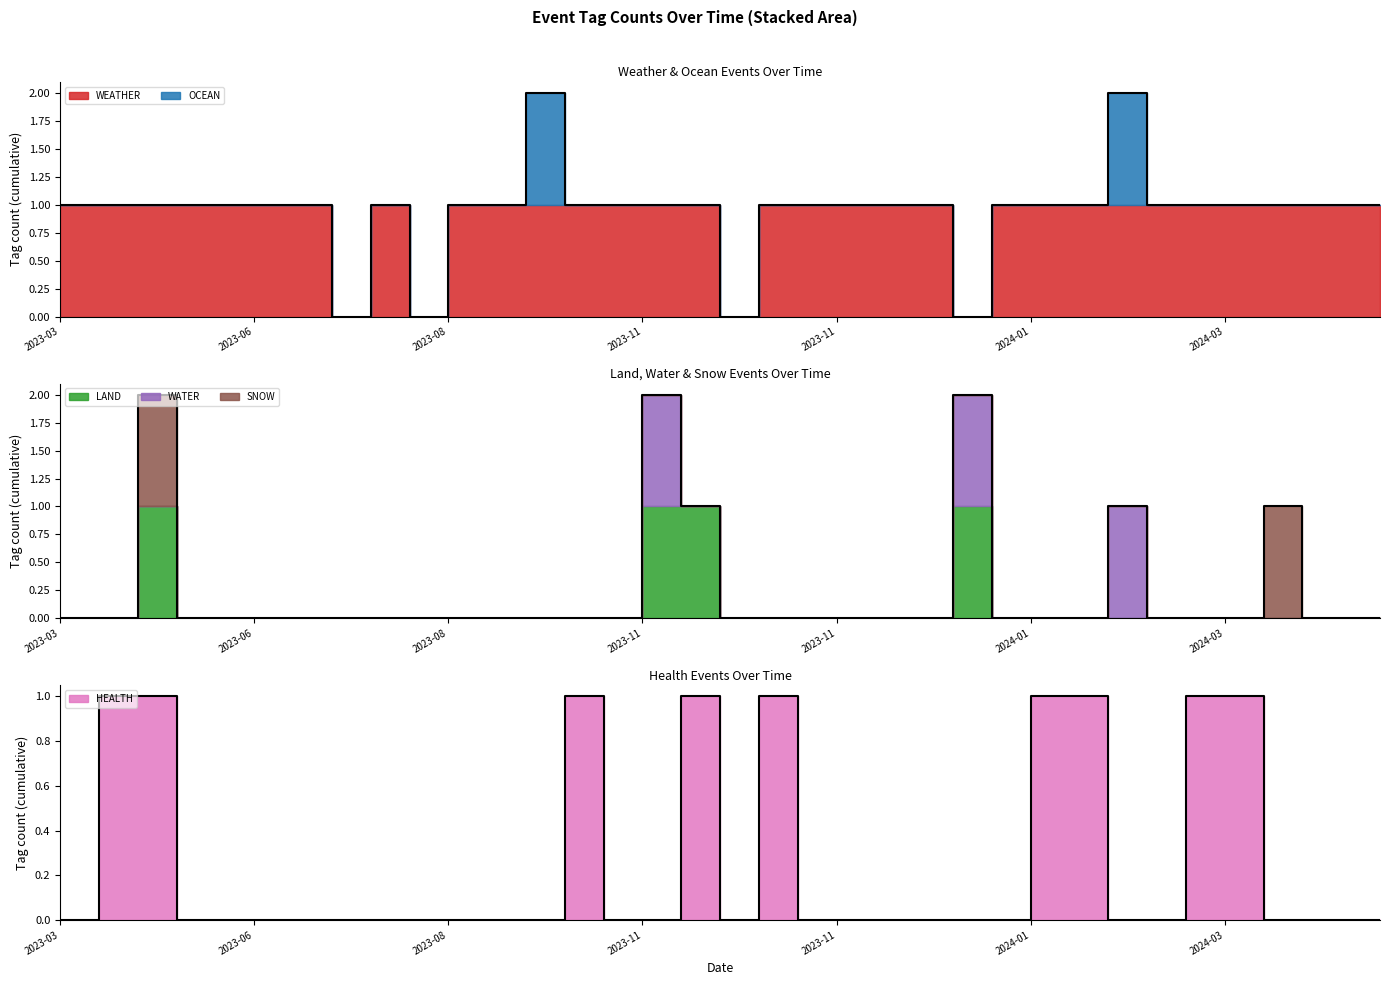

Where is LAND nearest to the value 0?

2023-03-25